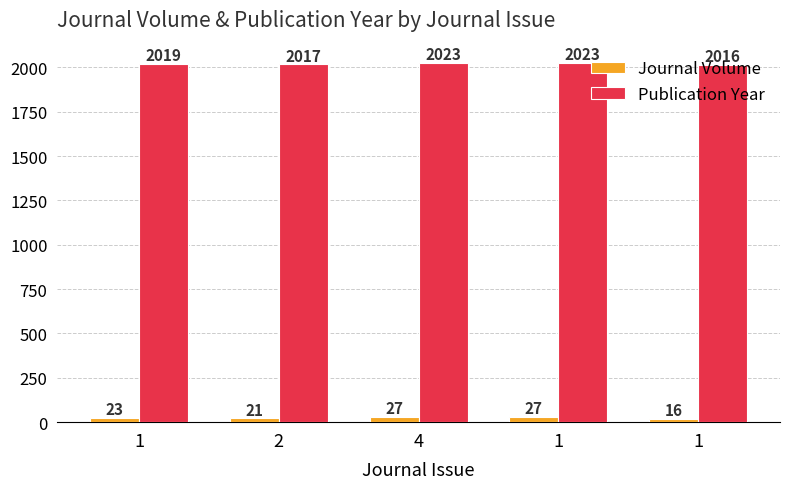

How many bars are there in each group?

2